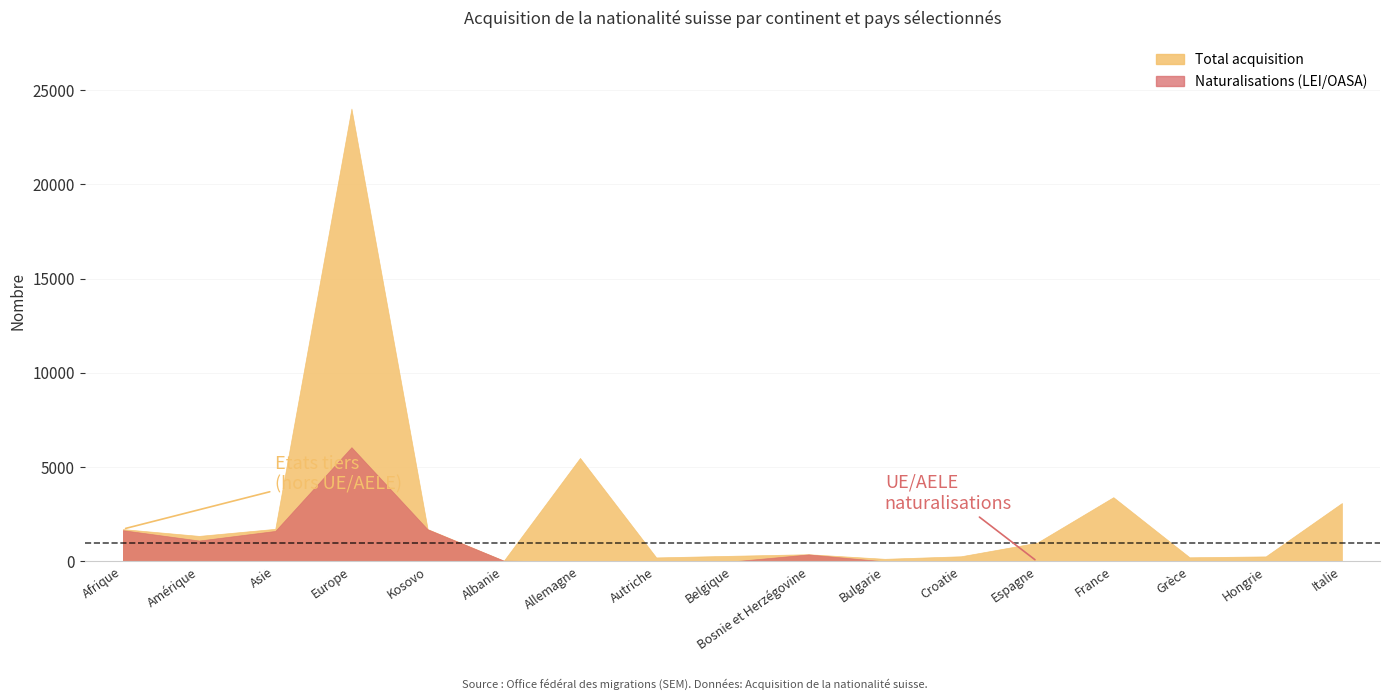

True or false: Total acquisition and Naturalisations (LEI/OASA) cross at least once.

False